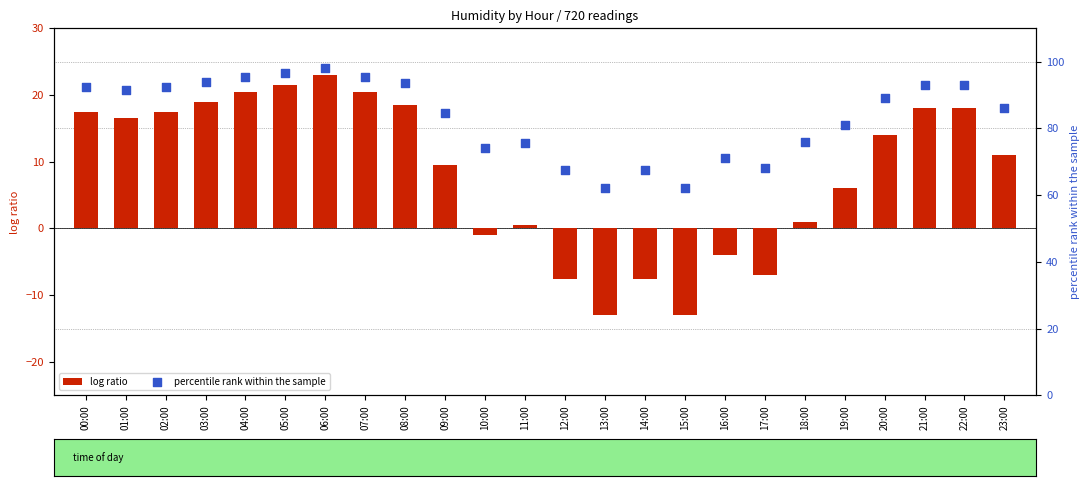

Which series has the largest Y range (max minus min)?

log ratio